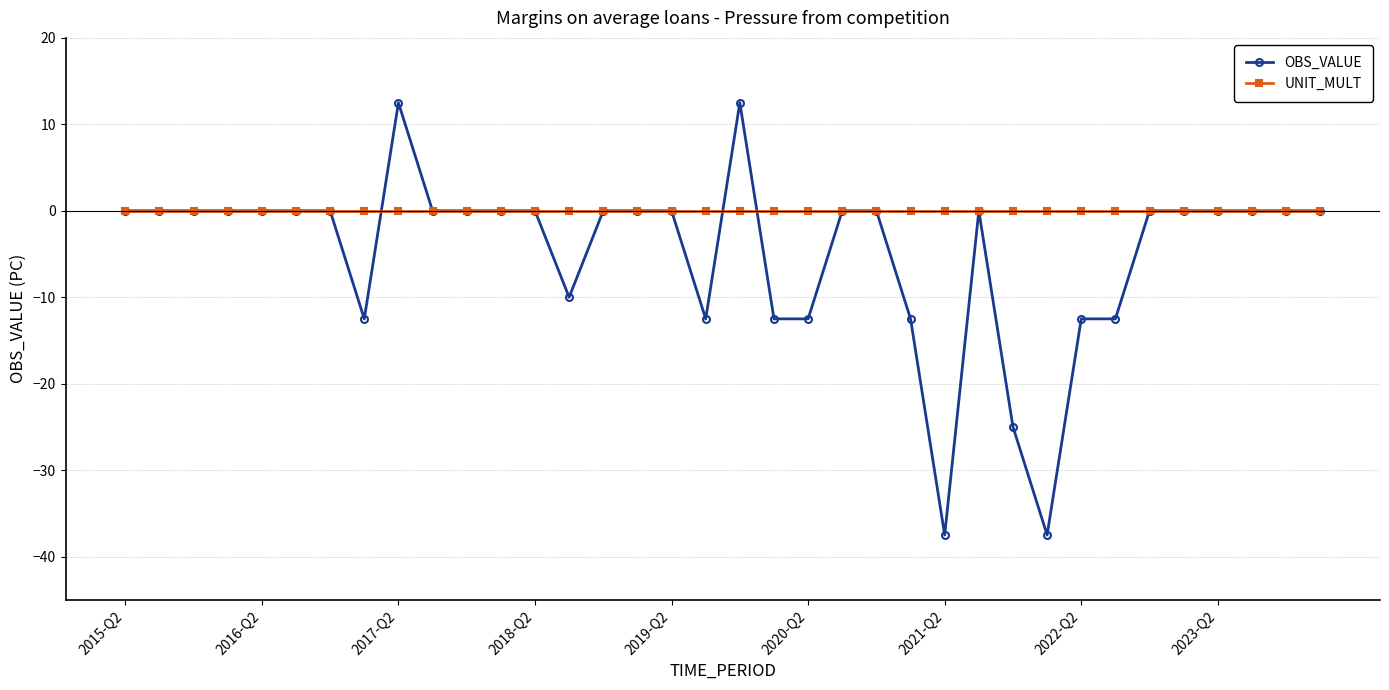

Rank the series by their average value, from lowest to highest.

OBS_VALUE, UNIT_MULT